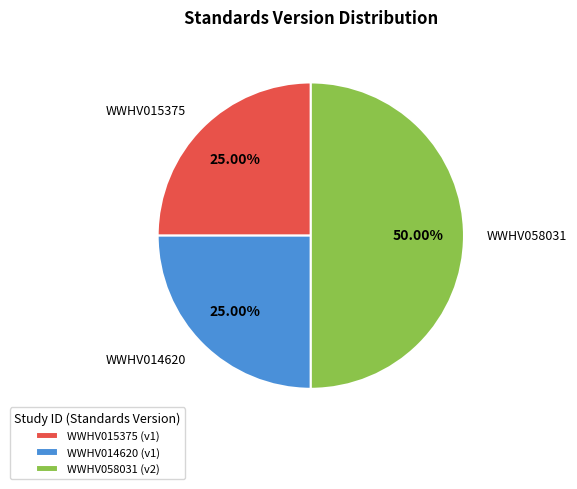

To the nearest percent, what is the average slice percentage?

33%